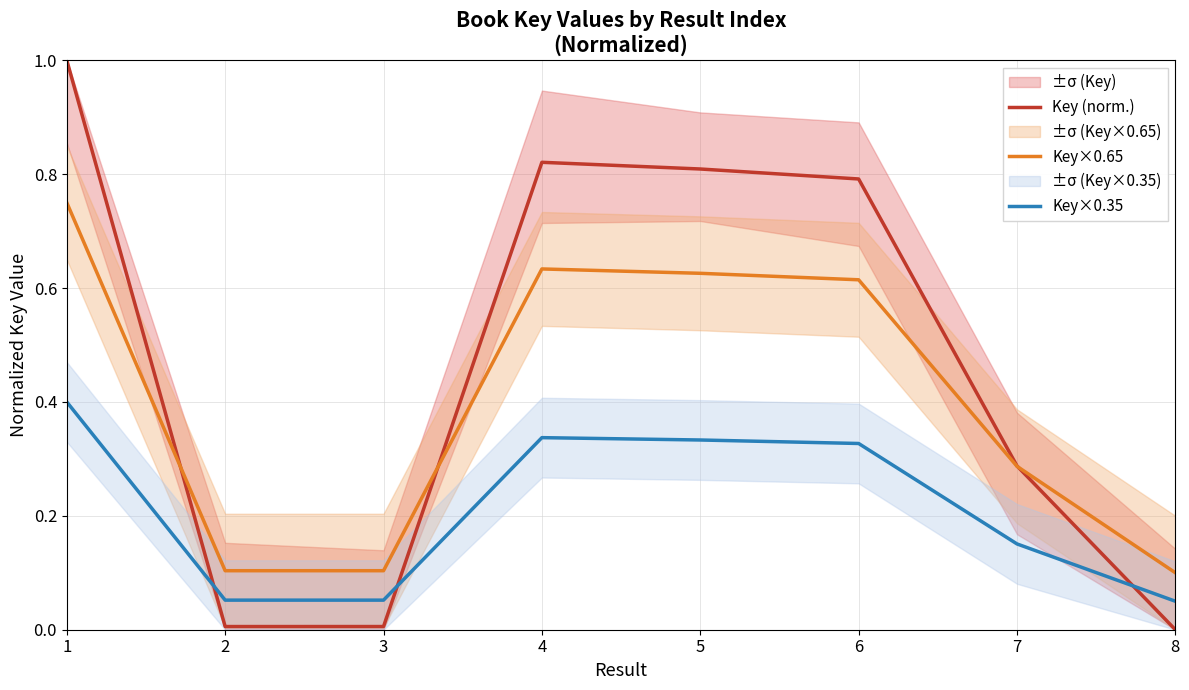

Is the value of Key×0.65 at 7 greater than the value of Key×0.35 at 3?

Yes